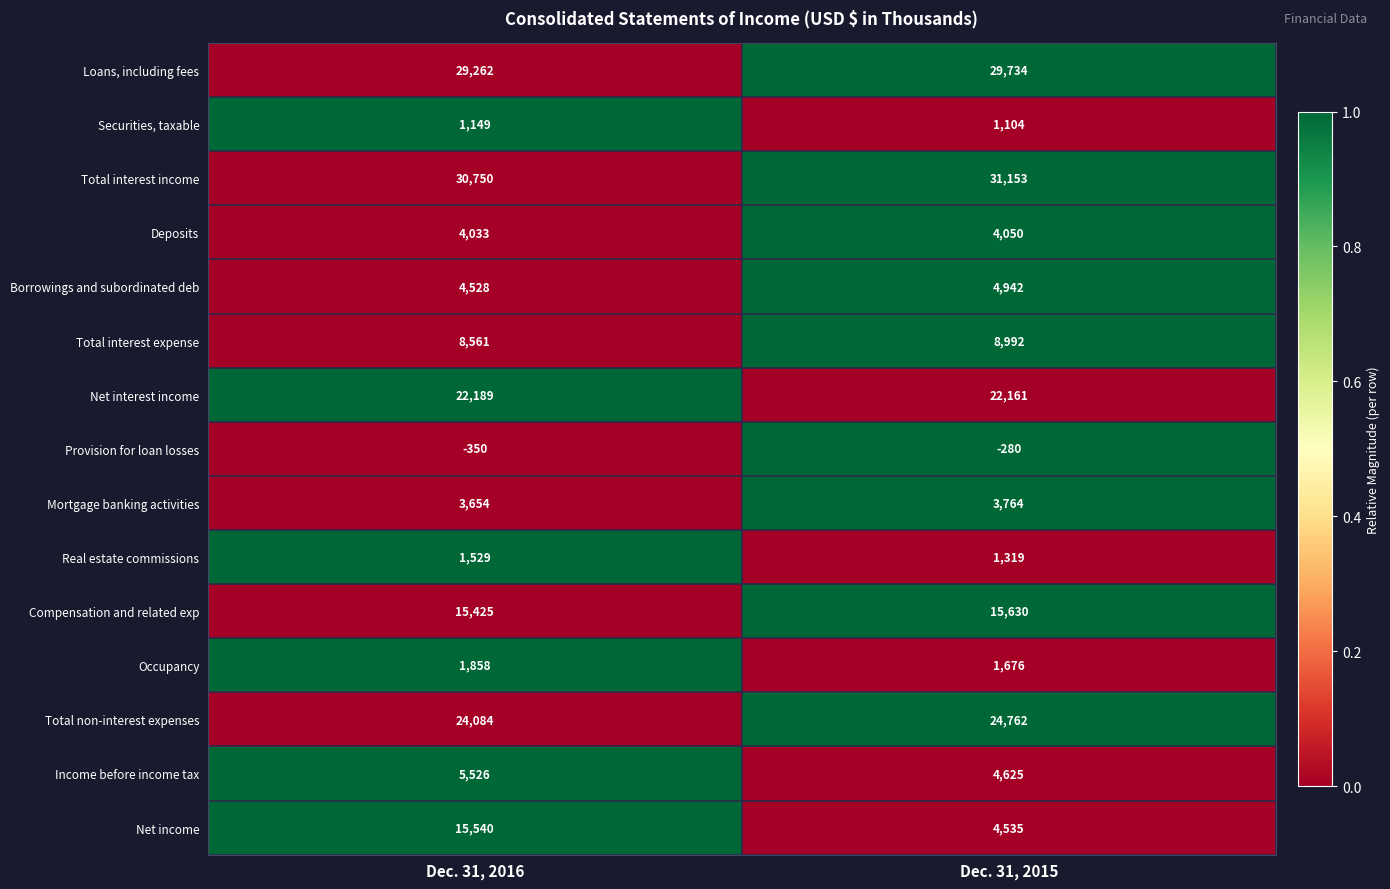

Rank the series by their maximum value, from lowest to highest.

Provision for loan losses, Securities, taxable, Real estate commissions, Occupancy, Mortgage banking activities, Deposits, Borrowings and subordinated deb, Income before income tax, Total interest expense, Net income, Compensation and related exp, Net interest income, Total non-interest expenses, Loans, including fees, Total interest income